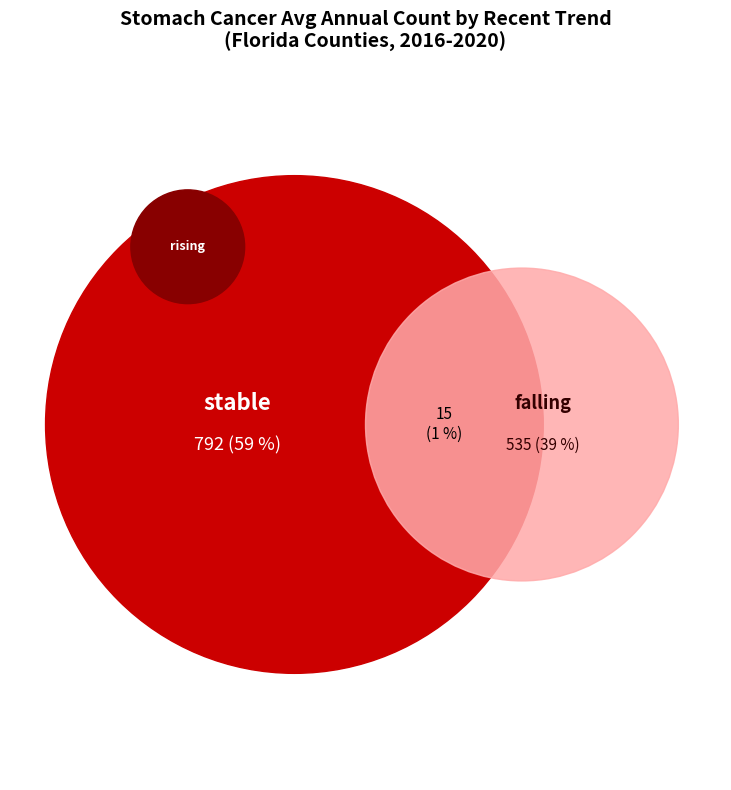

True or false: stable accounts for 73% of the total.

False